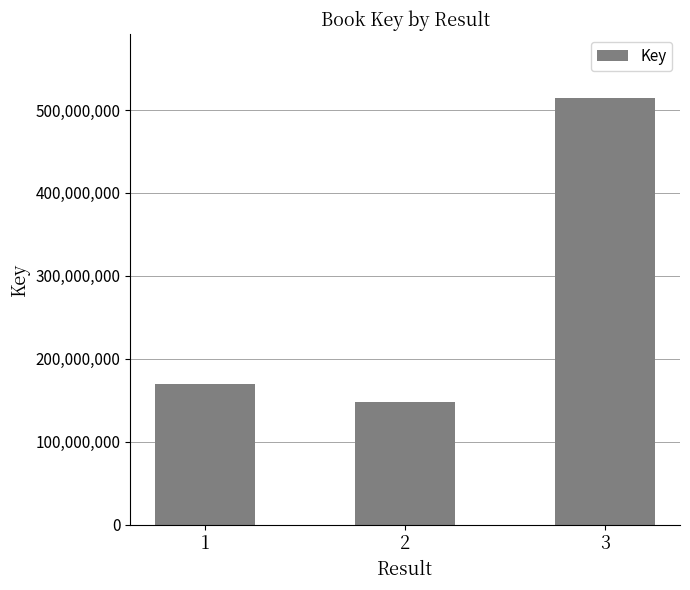

Read the value at 2, to the nearest 100.

148027300